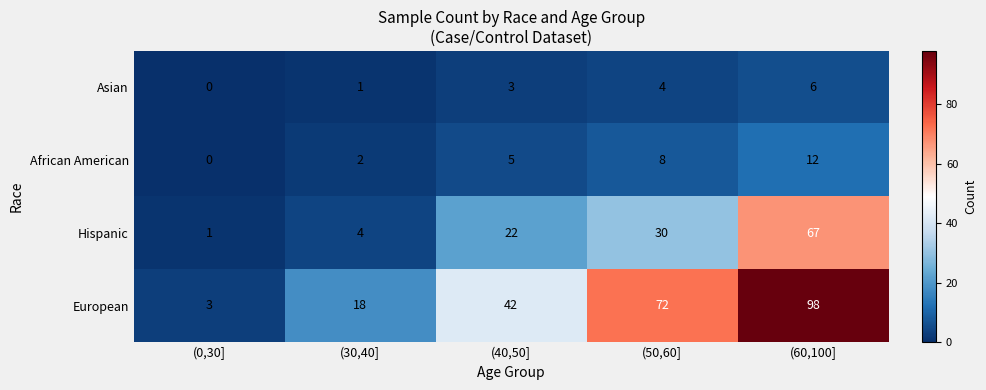

Reading right to left, what are all the values shown in this chart?

Asian: 6	4	3	1	0
African American: 12	8	5	2	0
Hispanic: 67	30	22	4	1
European: 98	72	42	18	3